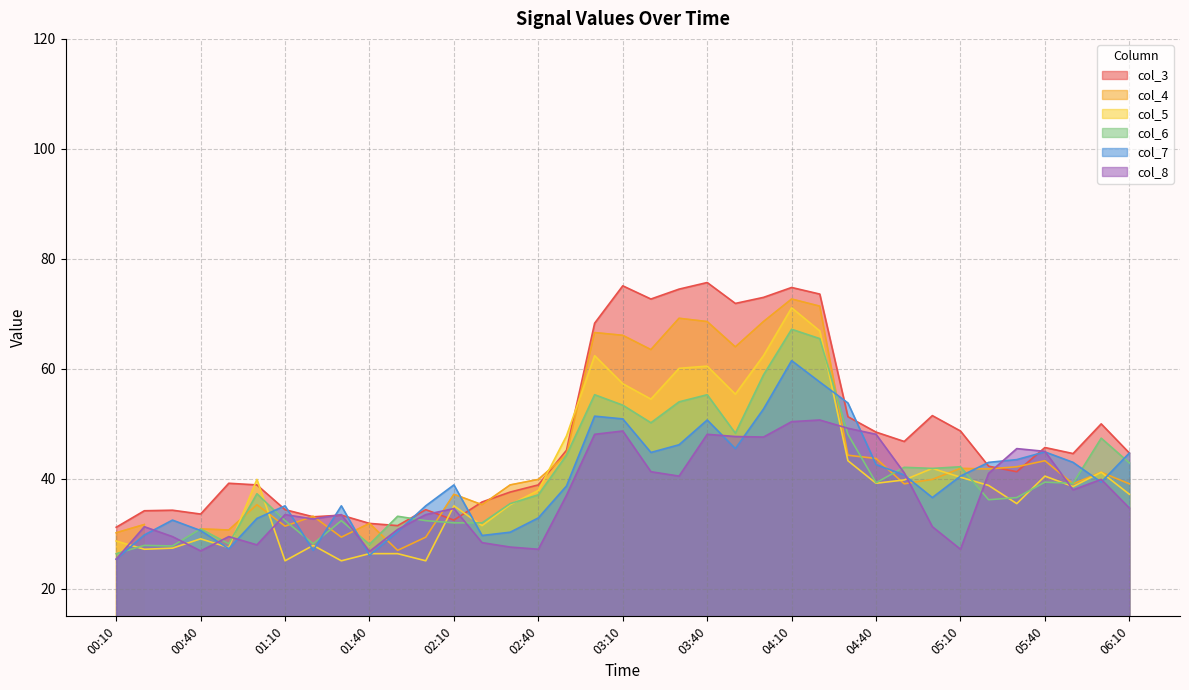

What is the value of the col_3 point at the 11th from the left?

31.5